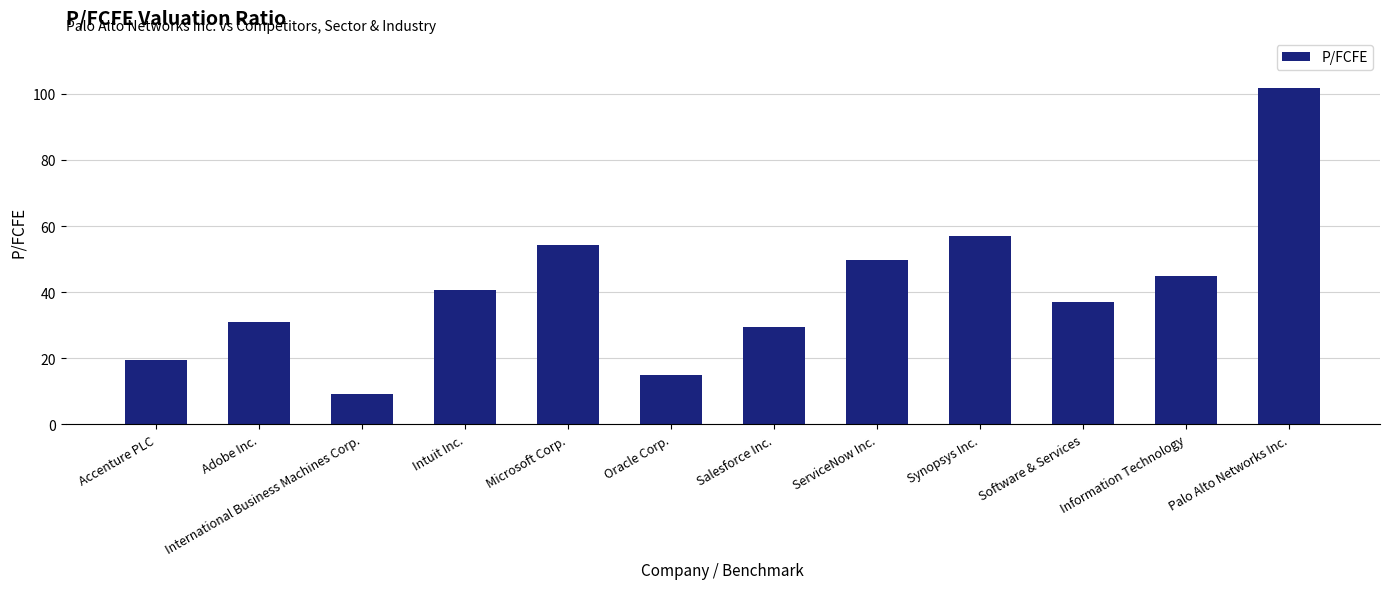

List the labels in order of value, largest first.

Palo Alto Networks Inc., Synopsys Inc., Microsoft Corp., ServiceNow Inc., Information Technology, Intuit Inc., Software & Services, Adobe Inc., Salesforce Inc., Accenture PLC, Oracle Corp., International Business Machines Corp.